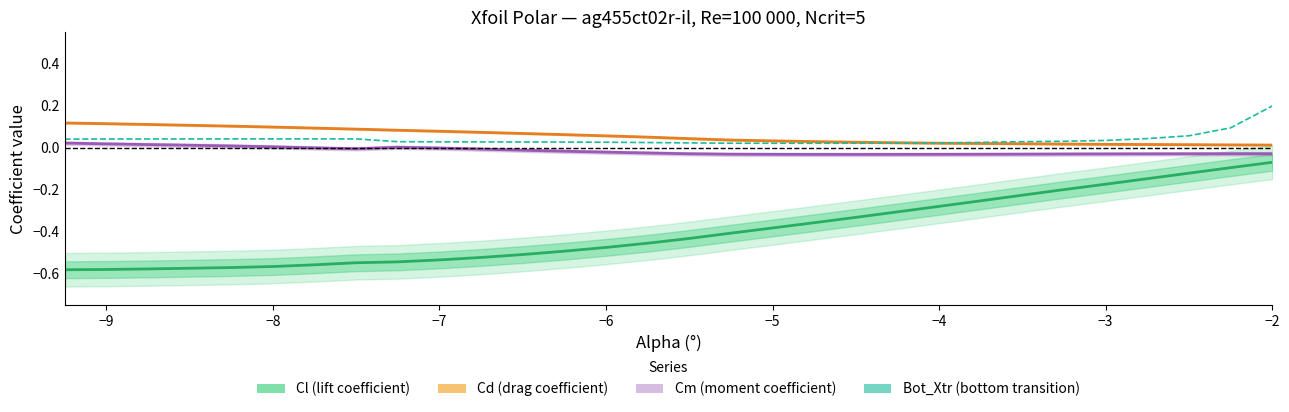

Is this an area chart (filled region under the line)?

No